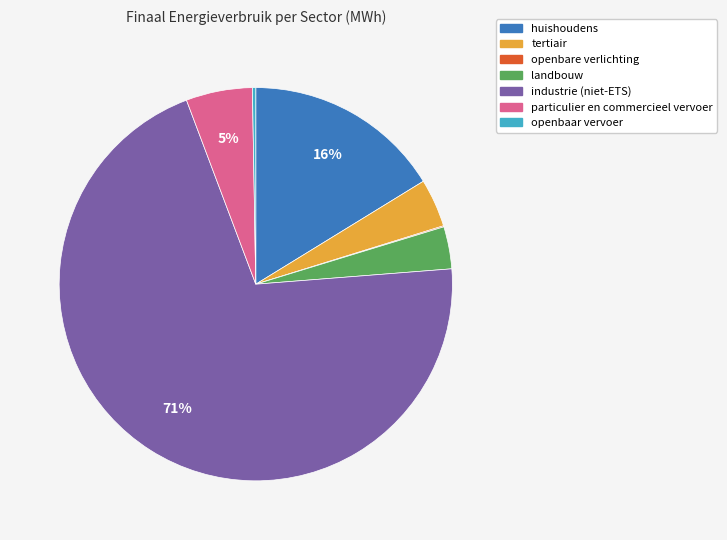

Is the sum of huishoudens and landbouw greater than half?

No